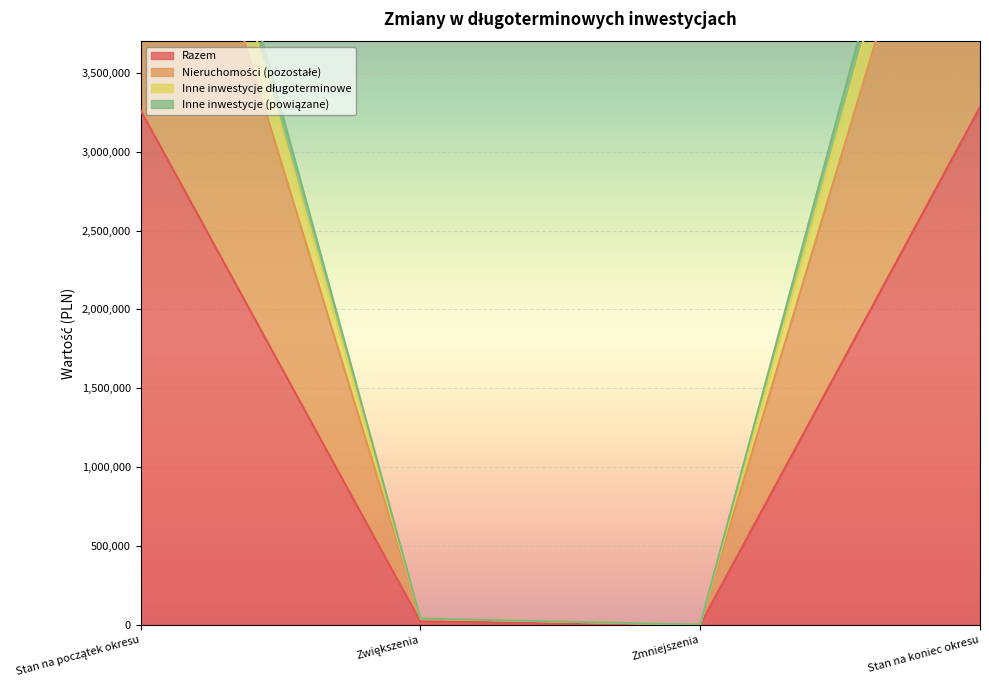

What are all the series names shown in the legend?

Razem, Nieruchomości (pozostałe), Inne inwestycje długoterminowe, Inne inwestycje (powiązane)